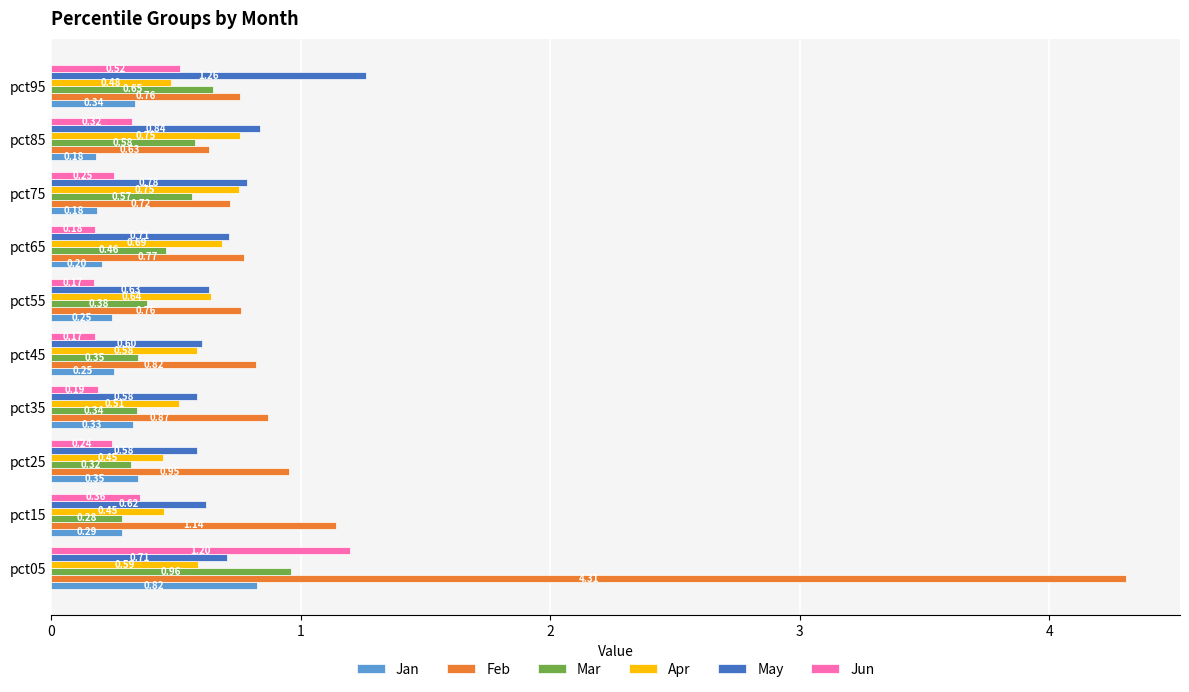

Which series has the largest total across all categories?

Feb